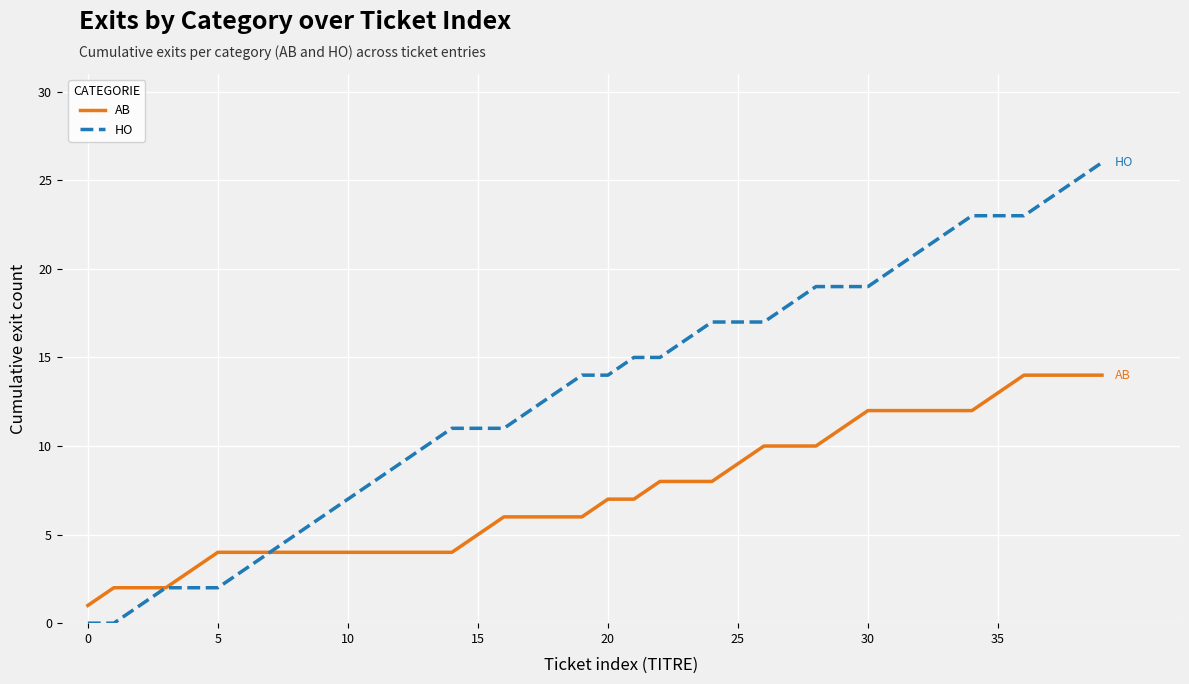

Which series has the largest range (max minus min)?

HO